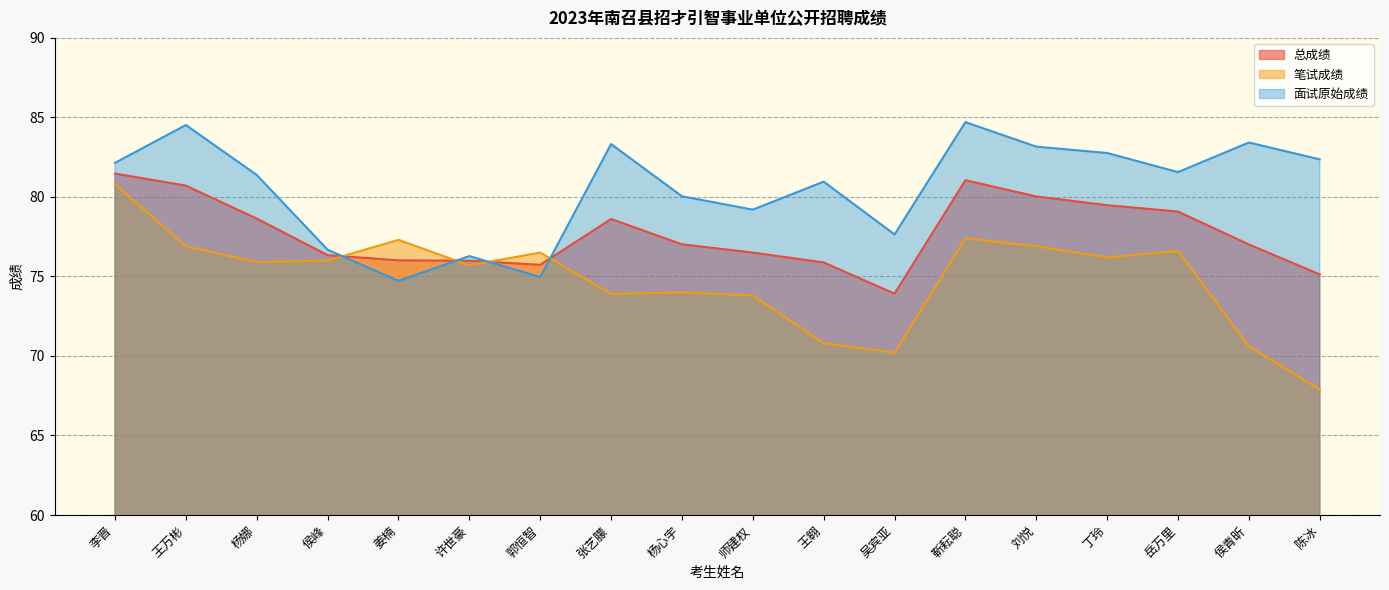

Reading left to right, extract all data points from this chart.

总成绩: 李晋=81.5	王万彬=80.7	杨娜=78.6	侯峰=76.3	姜楠=76.0	许世豪=76.0	郭恒智=75.7	张艺朦=78.6	杨心宇=77.0	师建权=76.5	王翱=75.9	吴宾亚=73.9	靳耘聪=81.0	刘悦=80.0	丁玲=79.5	岳万里=79.1	侯青昕=77.0	陈冰=75.1
笔试成绩: 李晋=80.8	王万彬=76.9	杨娜=75.9	侯峰=76.0	姜楠=77.3	许世豪=75.7	郭恒智=76.5	张艺朦=73.9	杨心宇=74.0	师建权=73.8	王翱=70.8	吴宾亚=70.2	靳耘聪=77.4	刘悦=76.9	丁玲=76.2	岳万里=76.6	侯青昕=70.6	陈冰=67.9
面试原始成绩: 李晋=82.1	王万彬=84.5	杨娜=81.4	侯峰=76.7	姜楠=74.7	许世豪=76.3	郭恒智=75.0	张艺朦=83.3	杨心宇=80.0	师建权=79.2	王翱=81.0	吴宾亚=77.6	靳耘聪=84.7	刘悦=83.2	丁玲=82.8	岳万里=81.6	侯青昕=83.4	陈冰=82.4